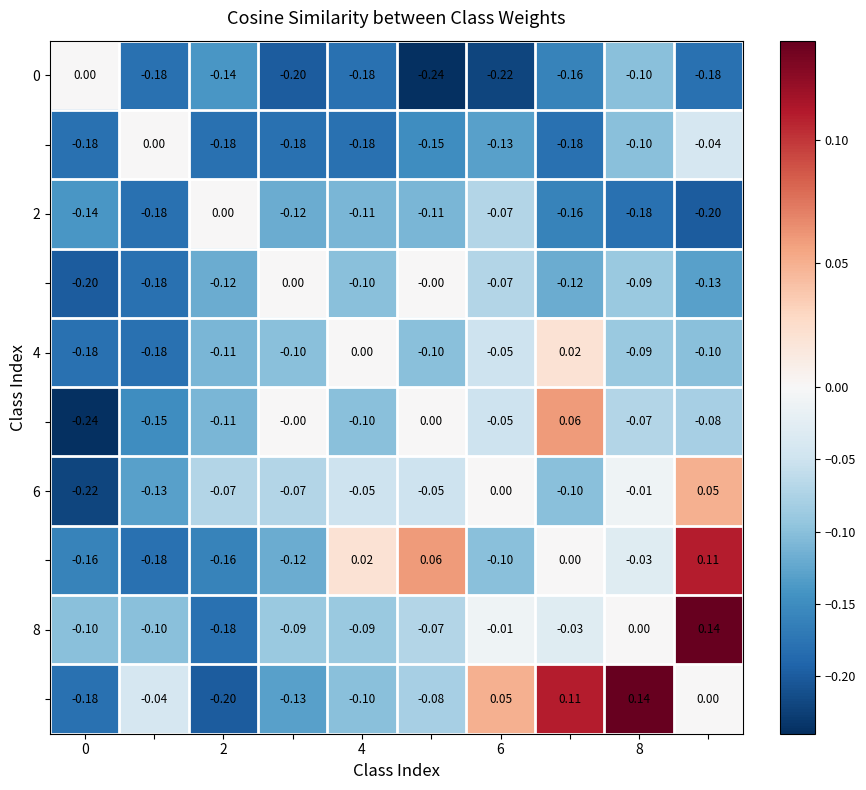

What is the lowest value of the 2 series?

-0.2